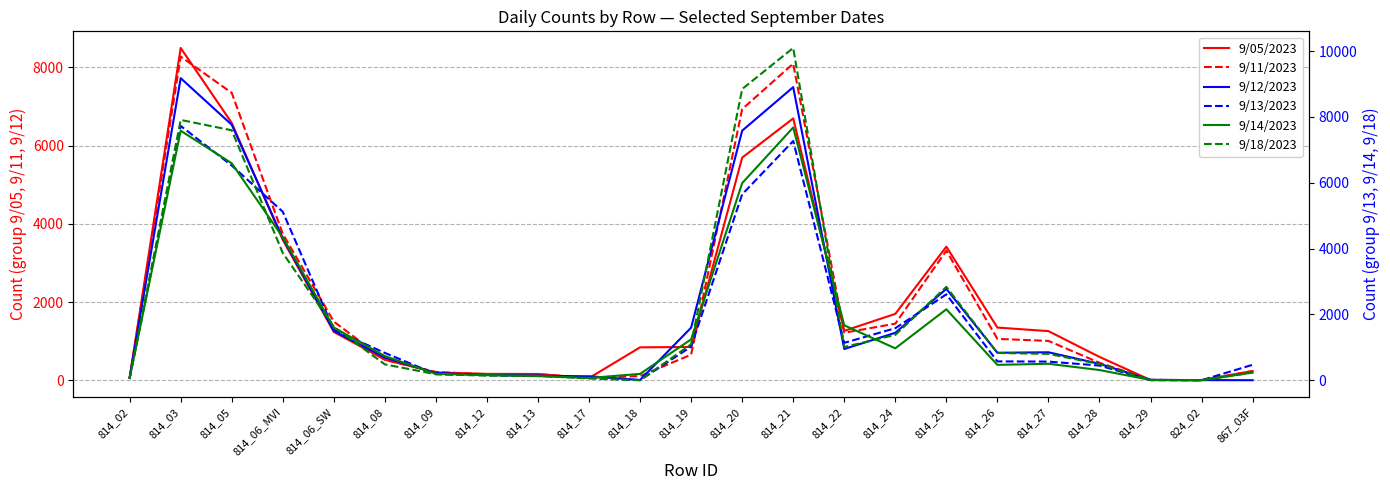

What is the total value across all series at 814_08?

3664